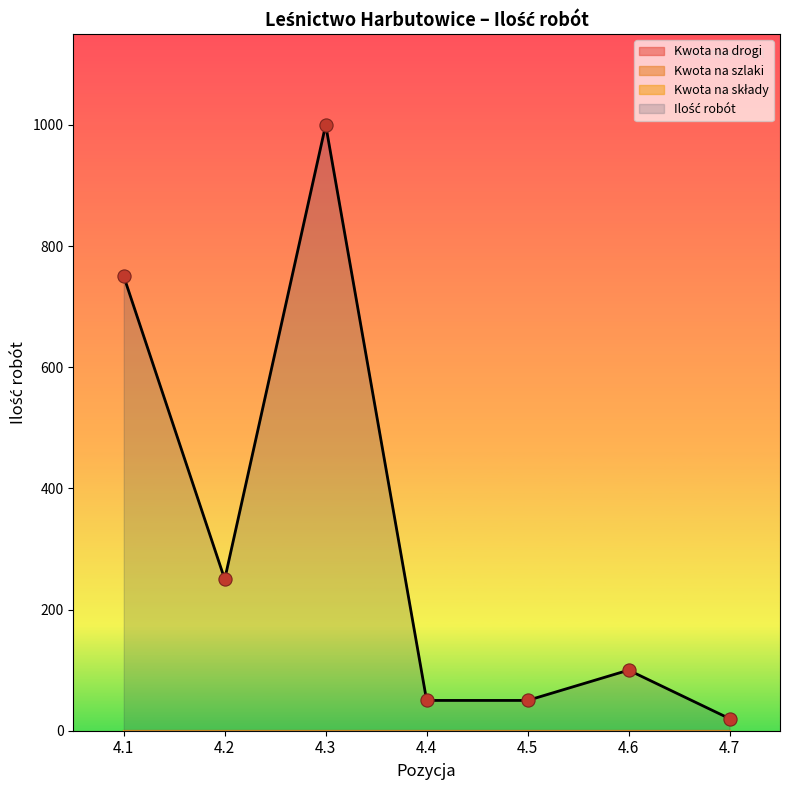

What are all the series names shown in the legend?

Ilość robót, Kwota na drogi, Kwota na szlaki, Kwota na składy